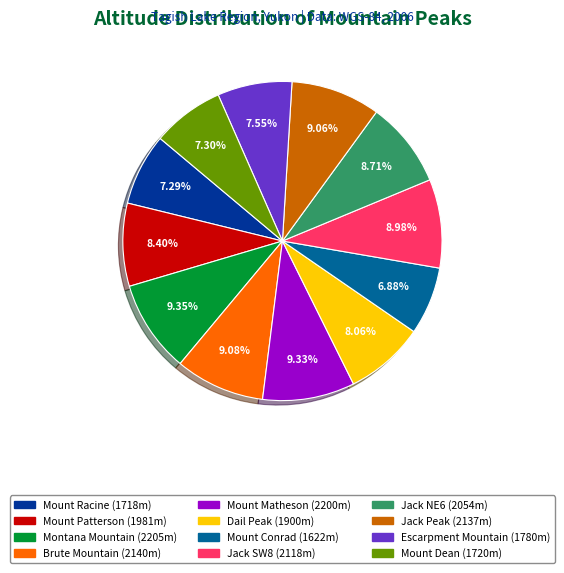

What is the ratio of the value at Montana Mountain to the value at Mount Matheson?

1.0